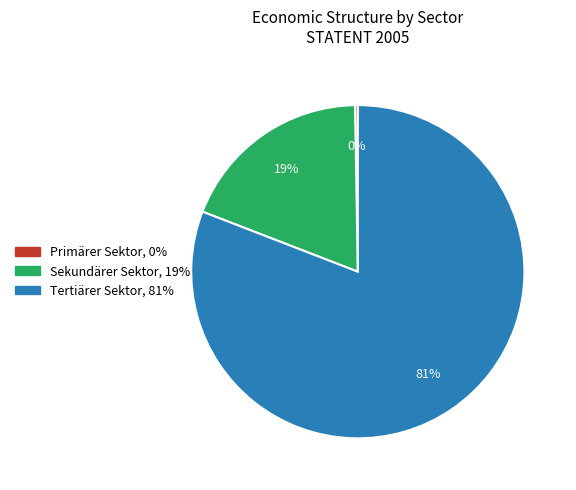

The Tertiärer Sektor slice represents 81% of the pie. True or false?

True